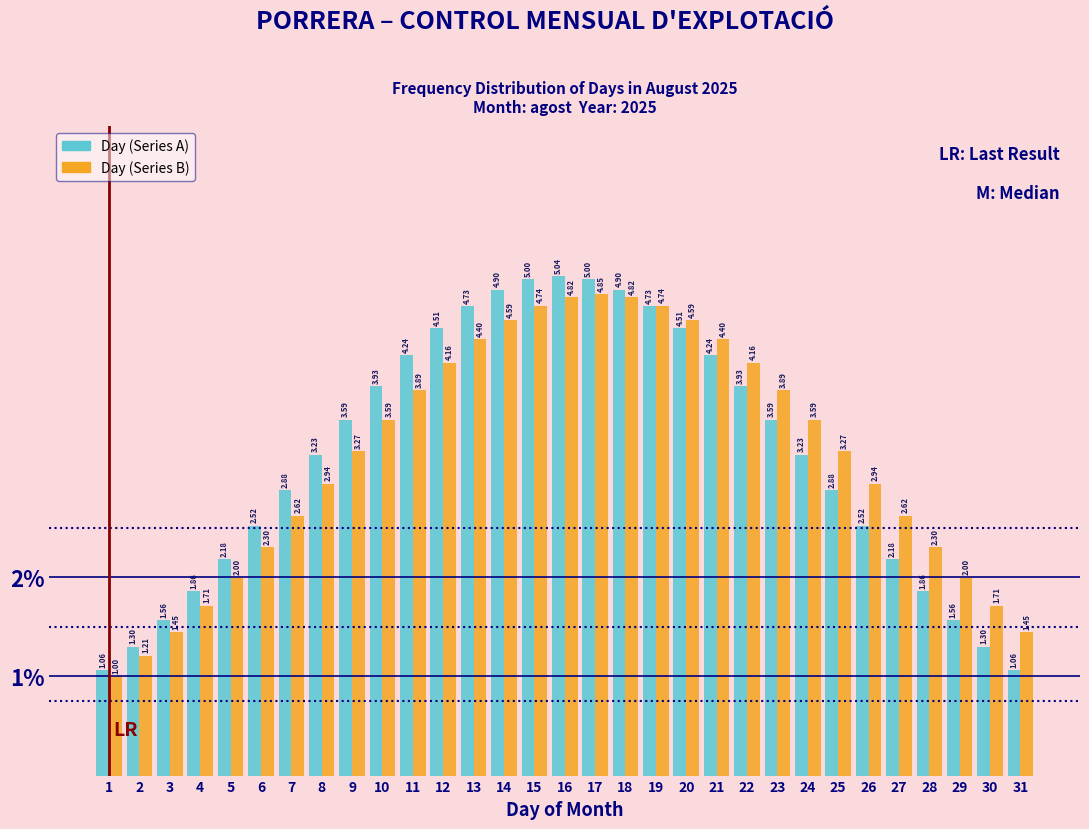

What is the spread (max minus min) of values at 9?

0.3